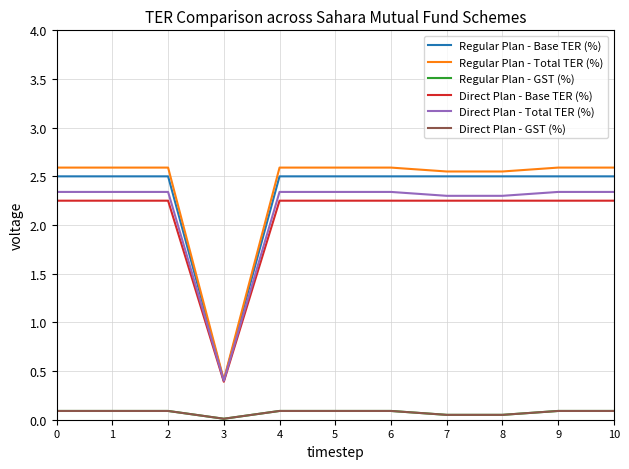

Between 7 and 9, which is larger?

7